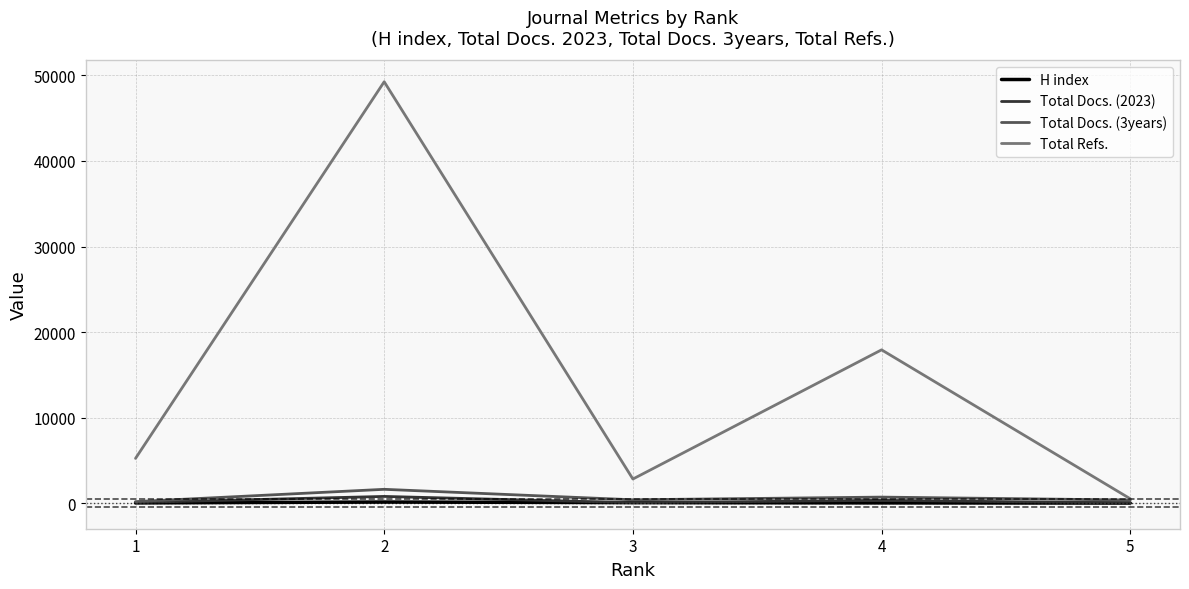

Which series has the widest spread of values?

Total Refs.